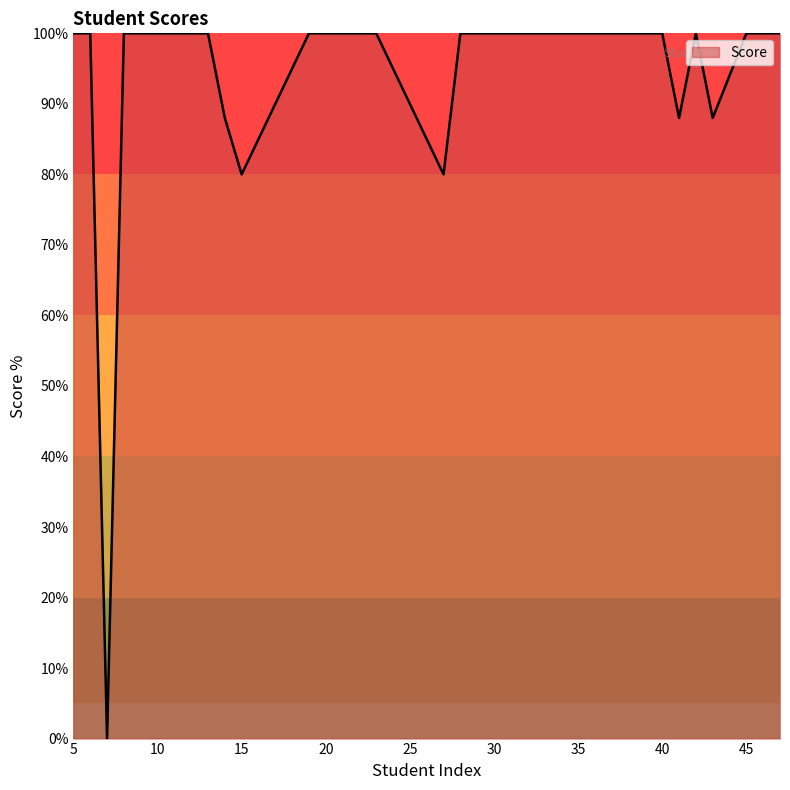

What is the maximum value shown in the chart?

100